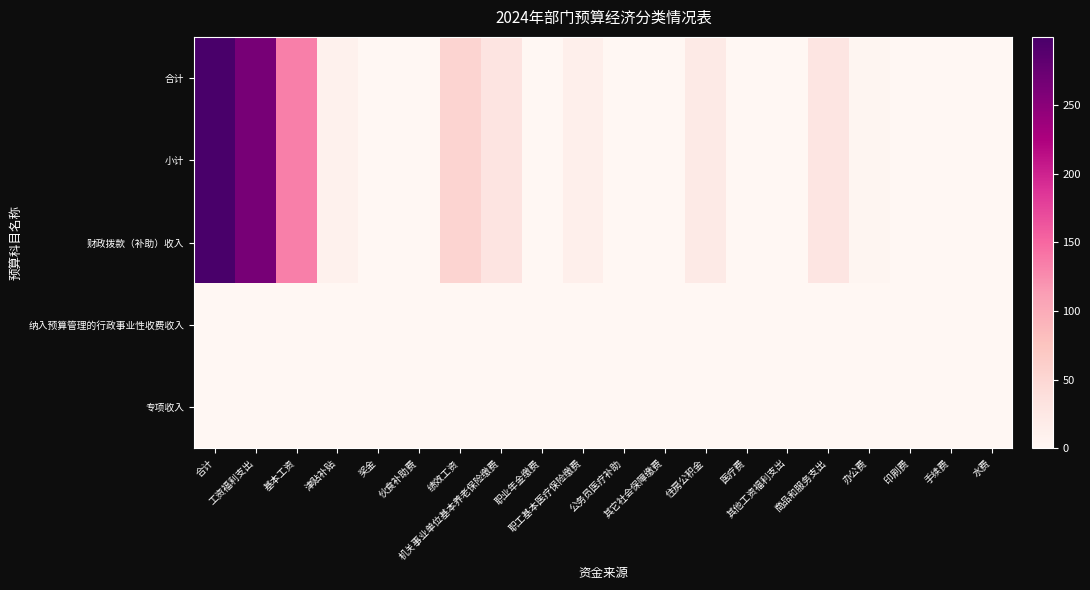

Between 津贴补贴 and 绩效工资, which is larger?

绩效工资